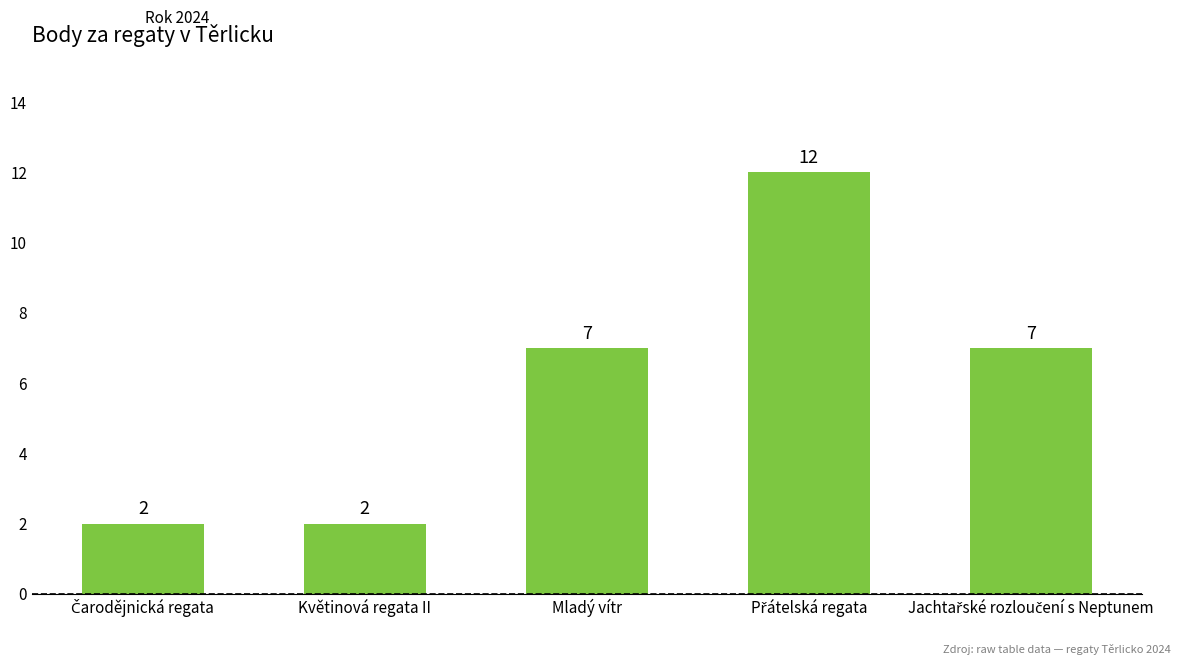

Are the bars horizontal?

No